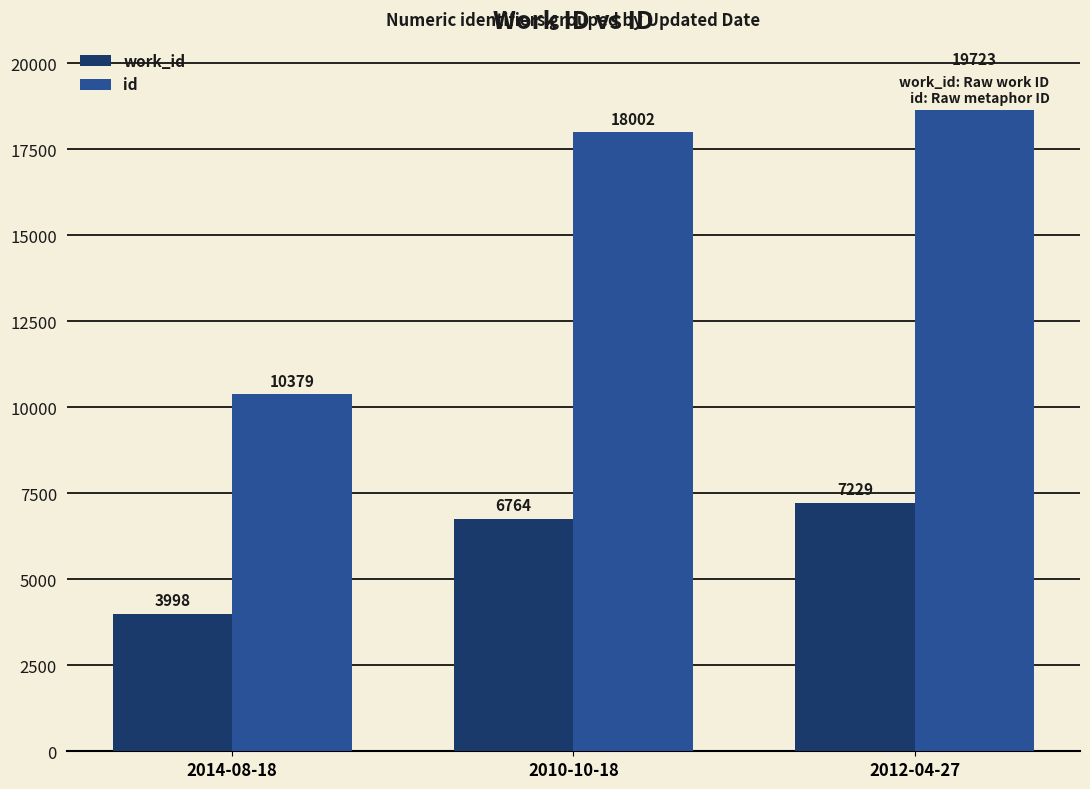

Are the bars grouped side by side (vs. stacked)?

Yes